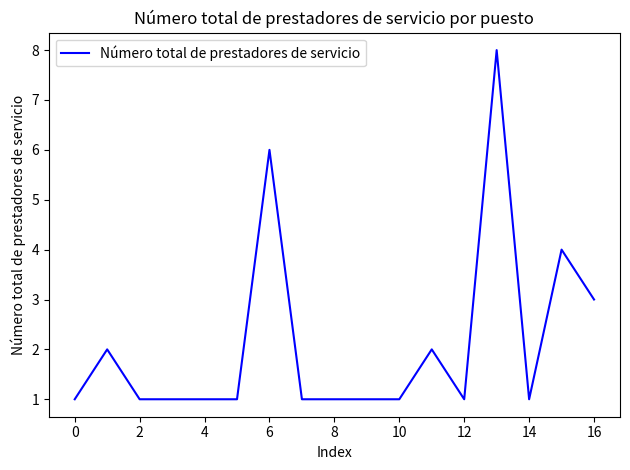

What is the greatest value displayed?

8